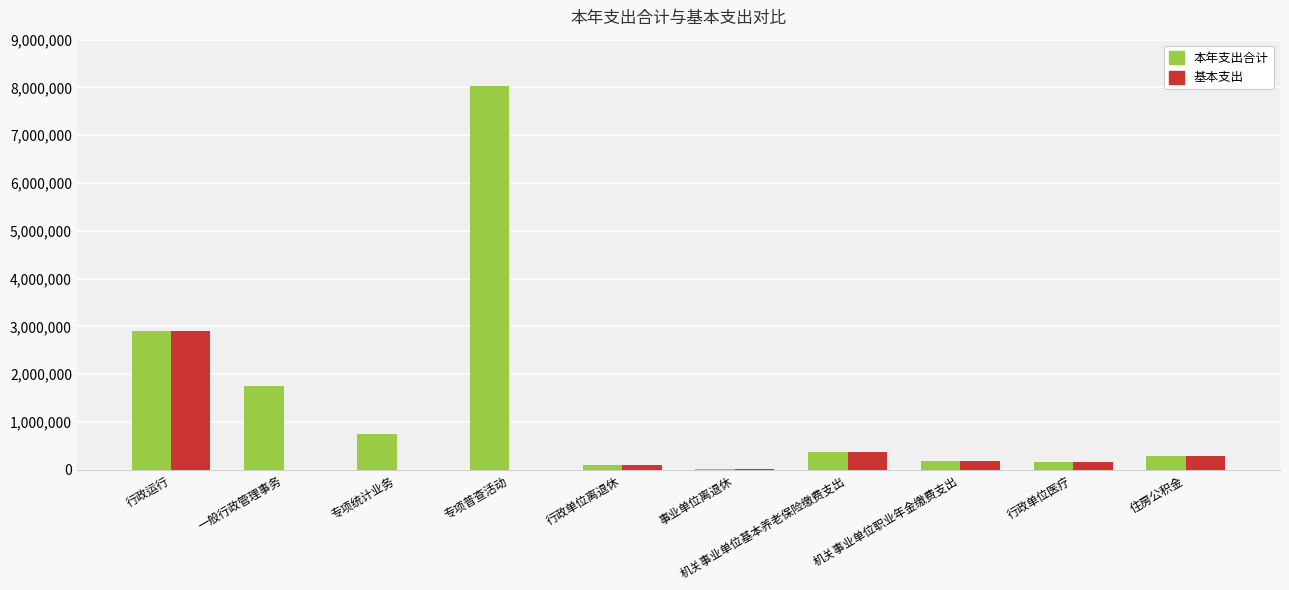

The 基本支出 series shows 2907198.4 at 行政运行. True or false?

True